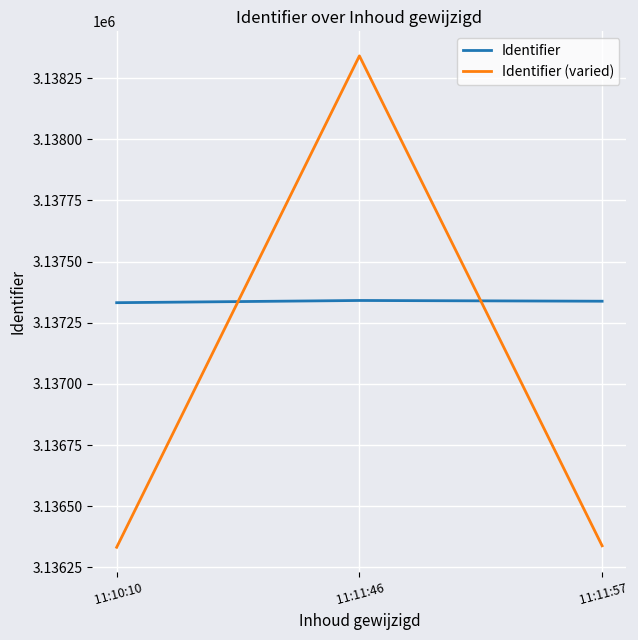

At which category is the sum across all series the highest?

 11:11:46